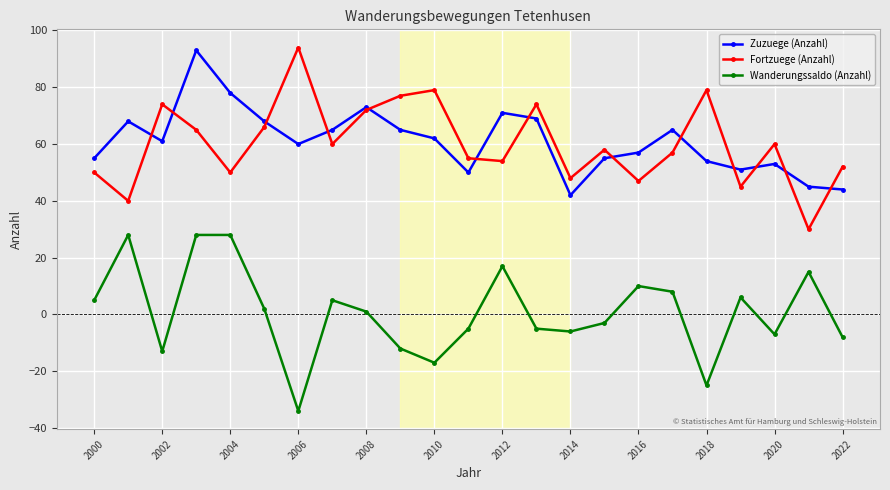

Count the number of categories in the chart.

23